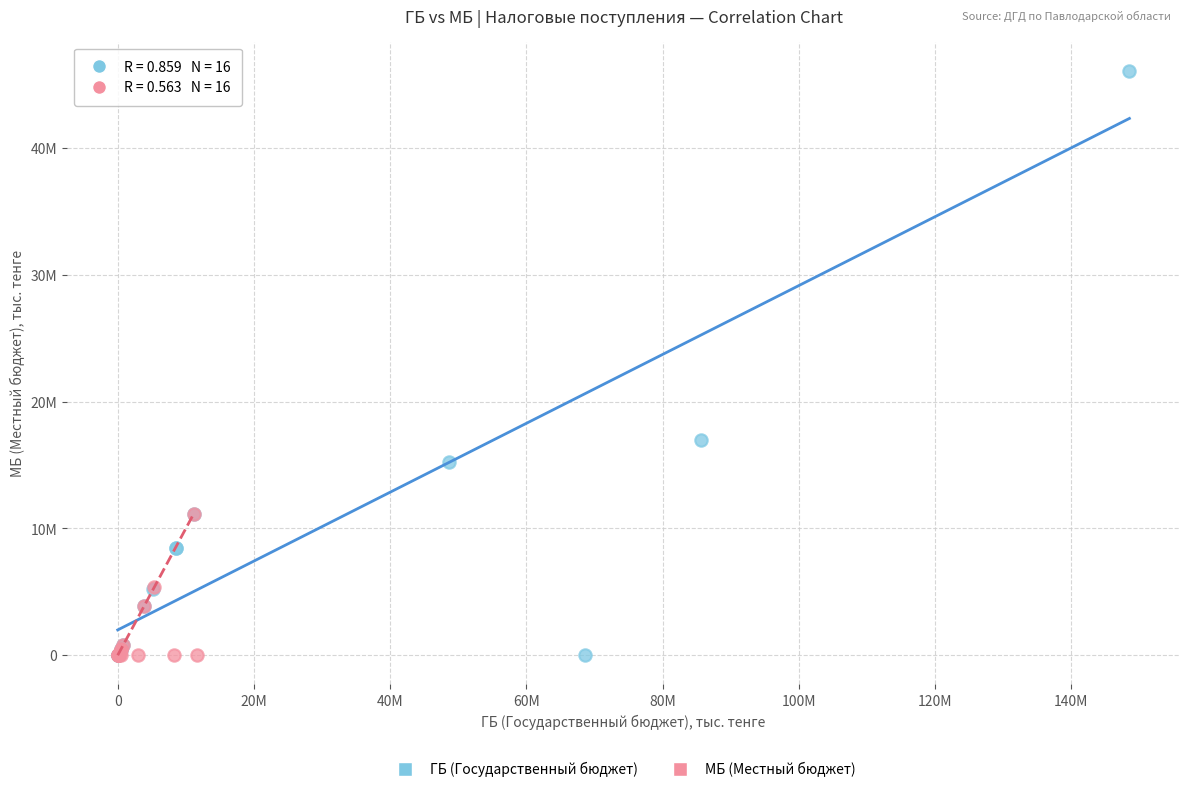

Which series reaches the maximum Y coordinate?

ГБ (Государственный бюджет)